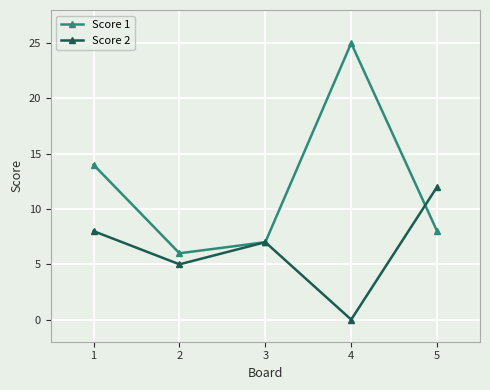

At how many categories does at least one series exceed 1?

5